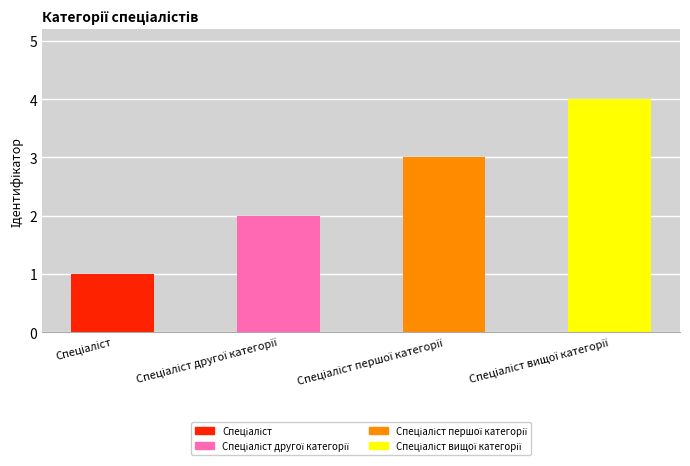

What is the maximum value shown in the chart?

4